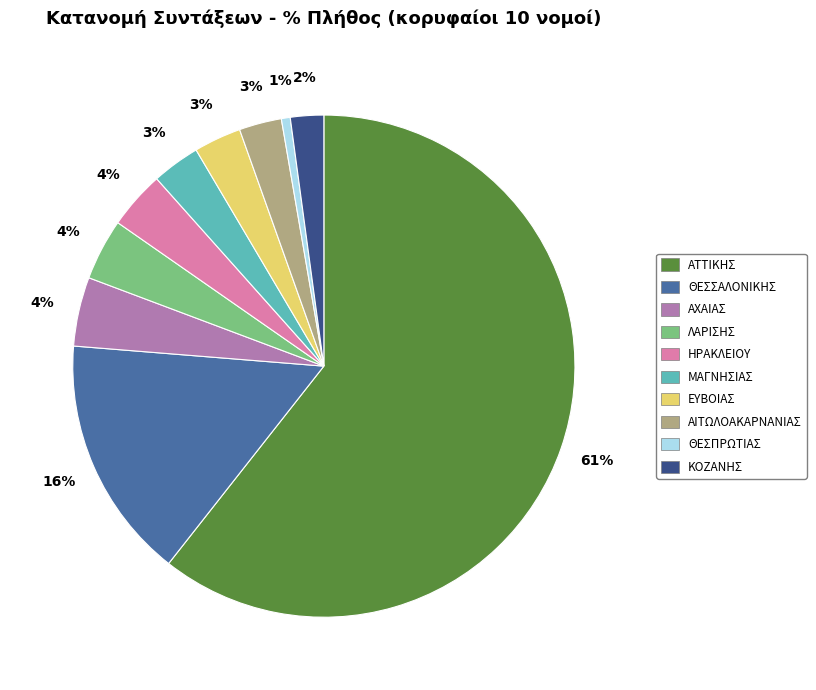

To the nearest percent, what percentage of the pie is ΘΕΣΣΑΛΟΝΙΚΗΣ?

16%